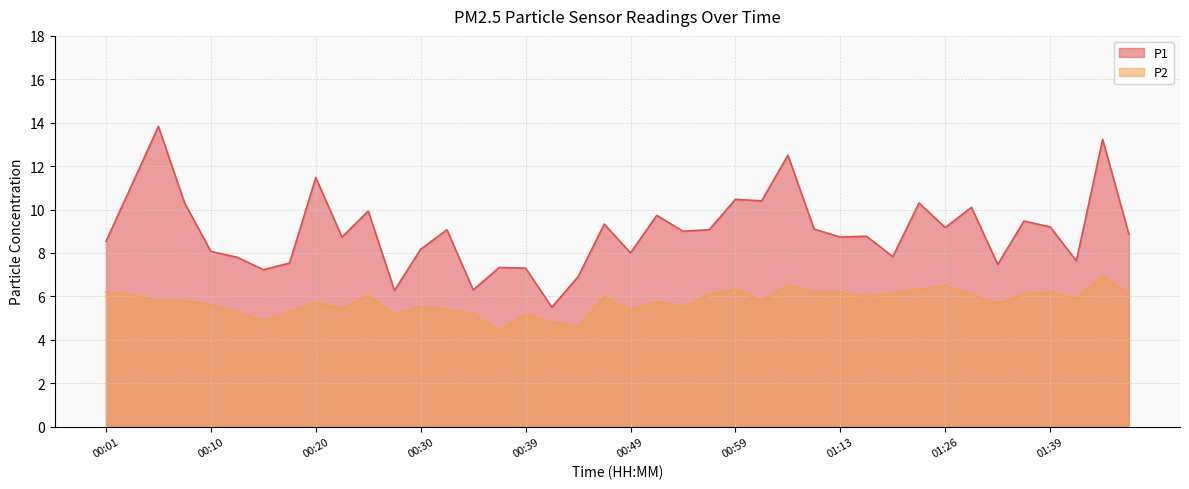

List the series in order of their peak value, highest first.

P1, P2